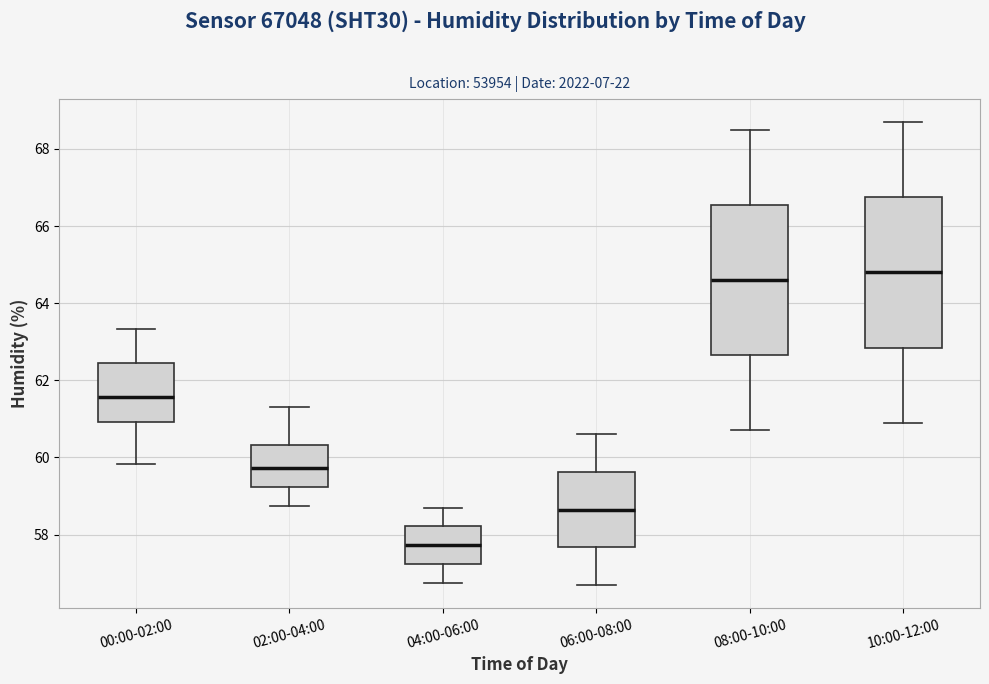

Where does the lower whisker of the box for 06:00-08:00 end on the y-axis? The values are not printed on the chart, so give them approximately, as read against the axis.

56.8